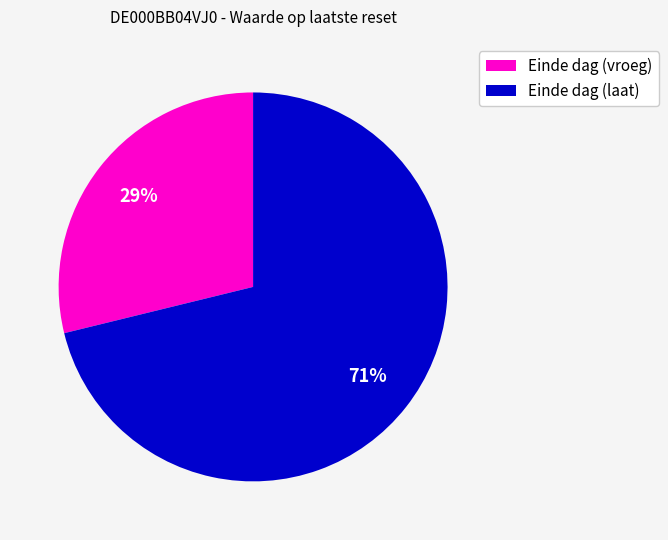

To the nearest percent, what is the average slice percentage?

50%